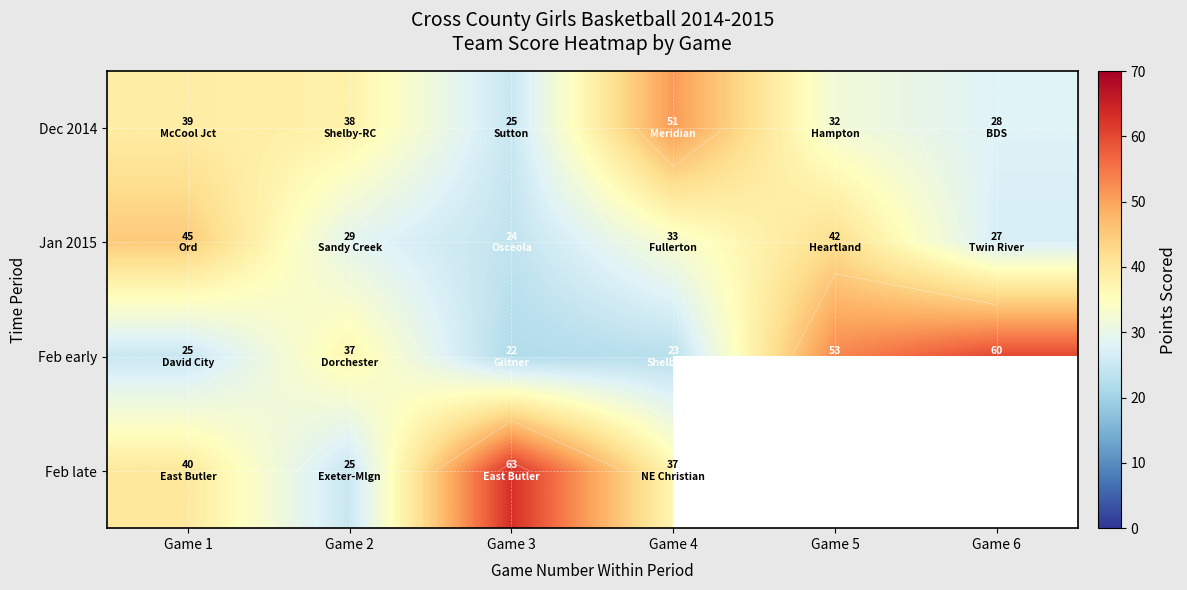

What is the sum of the Jan 2015 values at Game 6 and Game 3?

51.0